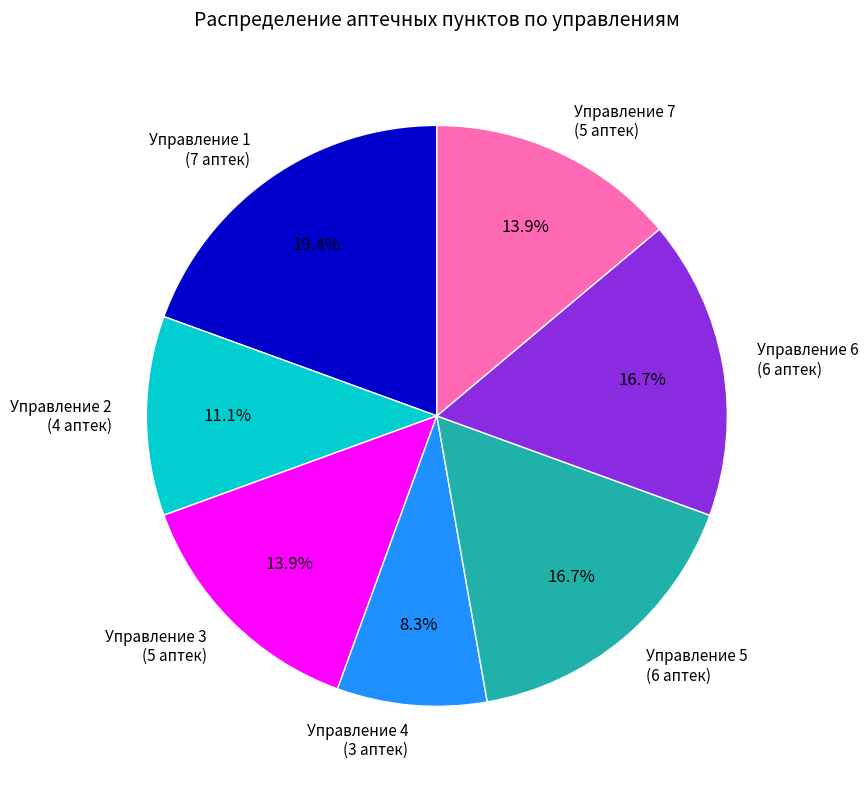

To the nearest percent, what is the difference between the largest and smallest slice percentages?

11%